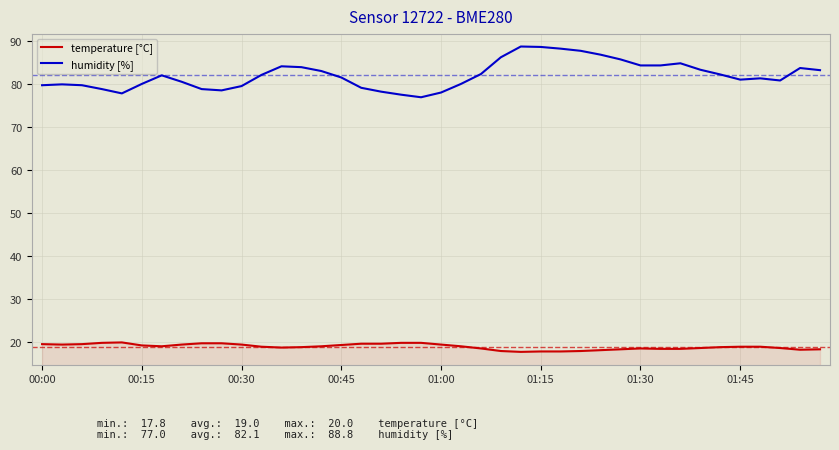

At how many categories does at least one series exceed 39?

40